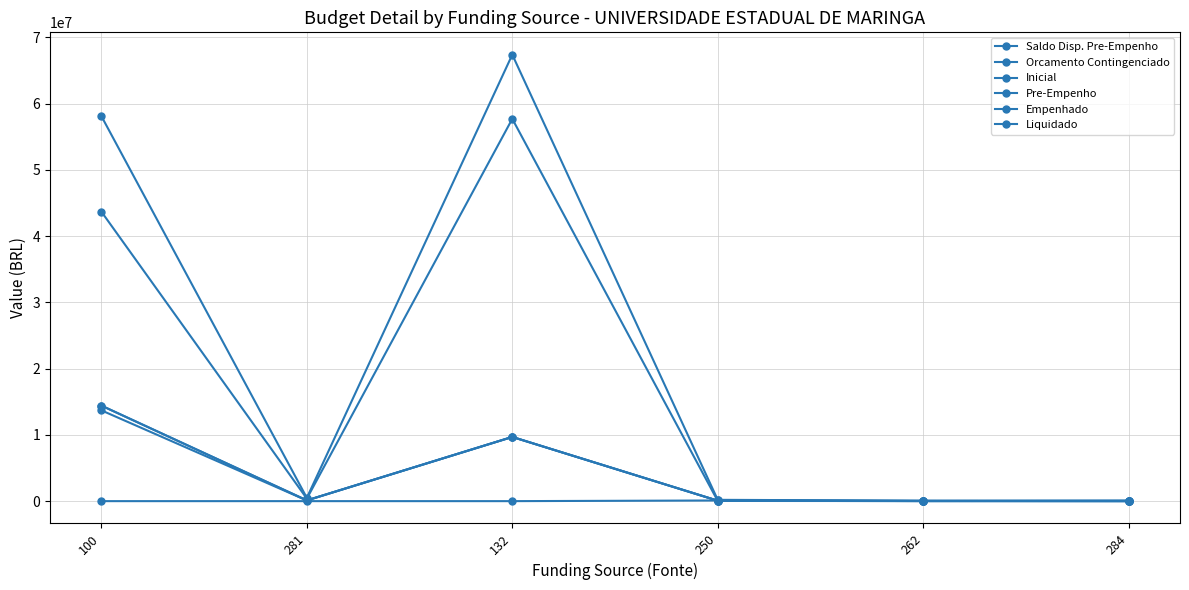

How many distinct data groups are displayed?

6